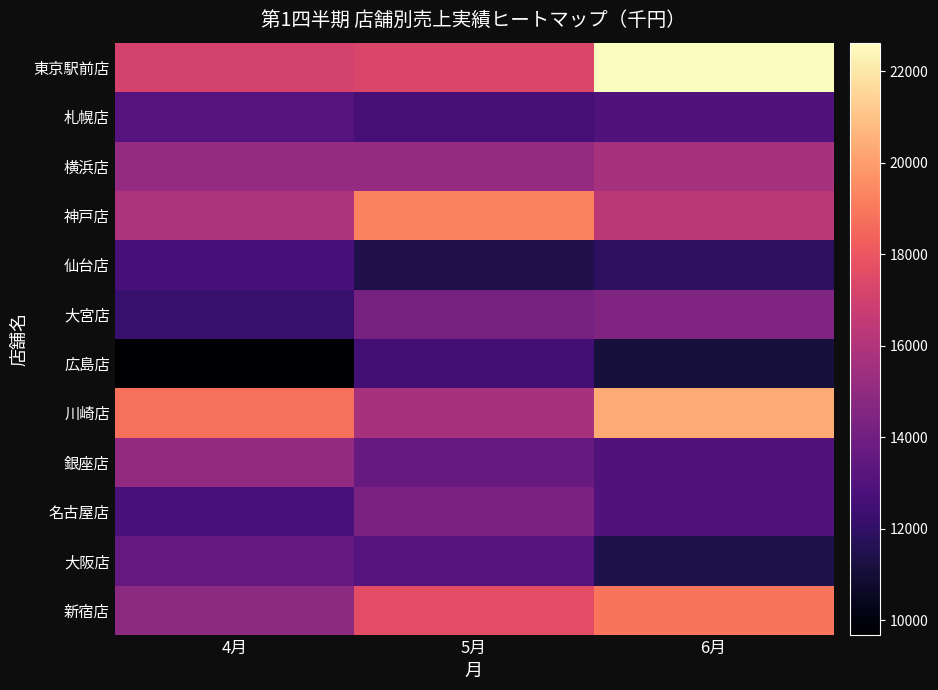

Count the number of data series in this chart.

12